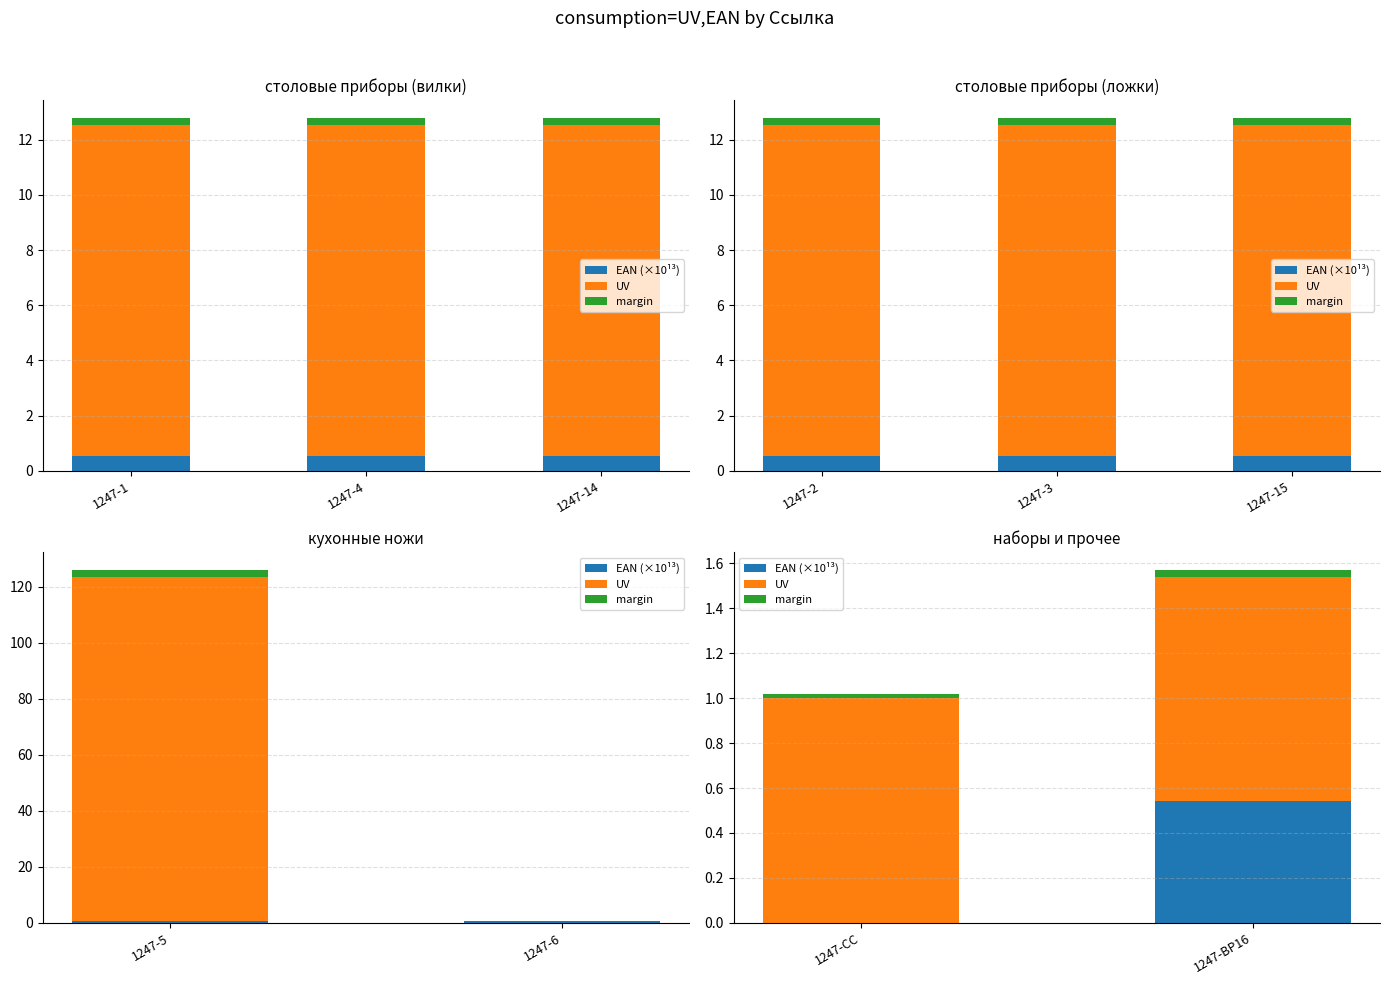

What are all the series names shown in the legend?

EAN (×10¹³), UV, margin